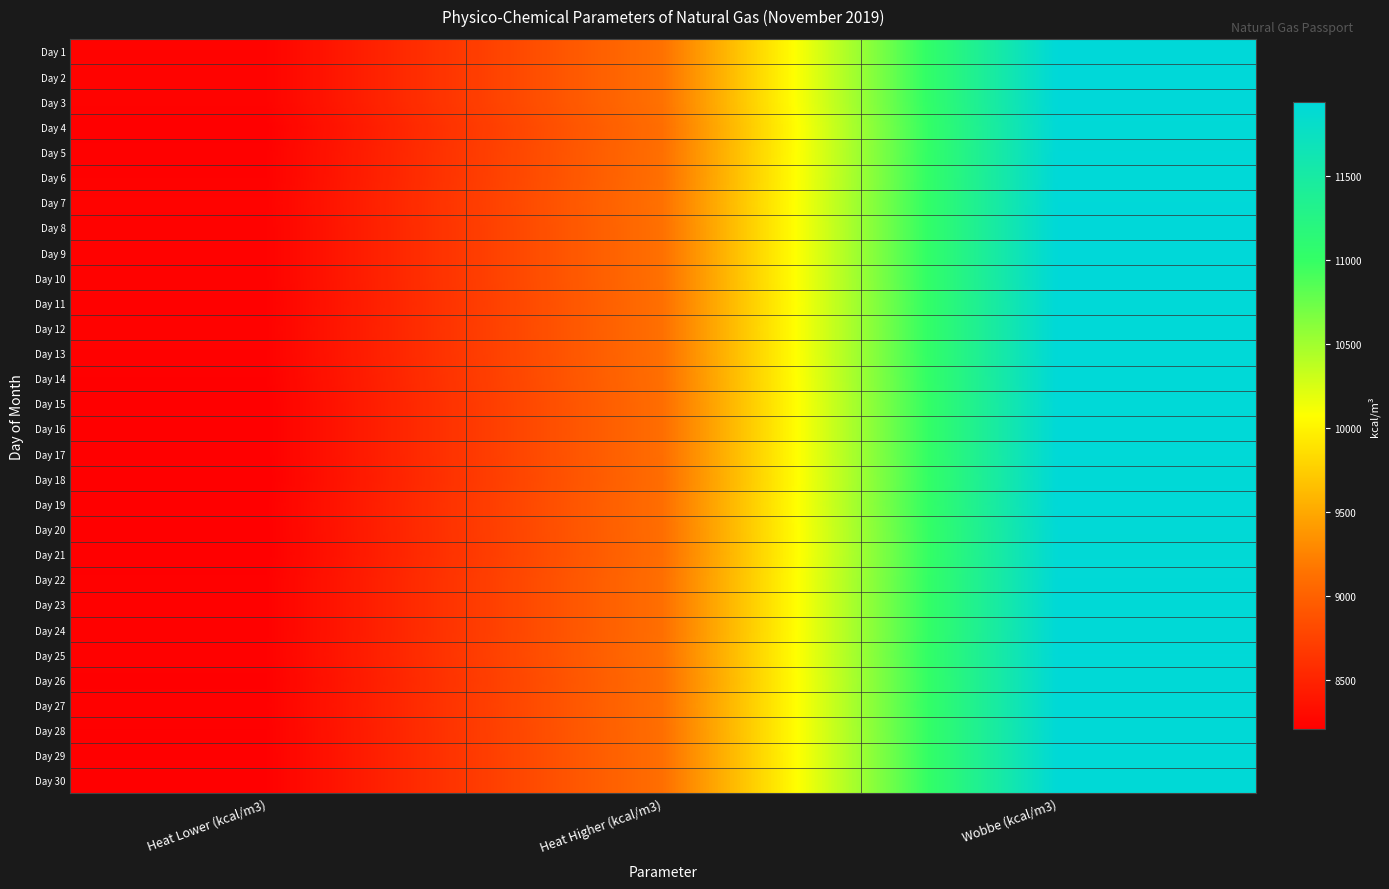

List the series in order of their peak value, highest first.

Day 1, Day 2, Day 3, Day 8, Day 9, Day 10, Day 7, Day 11, Day 12, Day 13, Day 19, Day 6, Day 14, Day 5, Day 15, Day 16, Day 17, Day 25, Day 18, Day 4, Day 26, Day 27, Day 22, Day 23, Day 24, Day 28, Day 29, Day 30, Day 20, Day 21